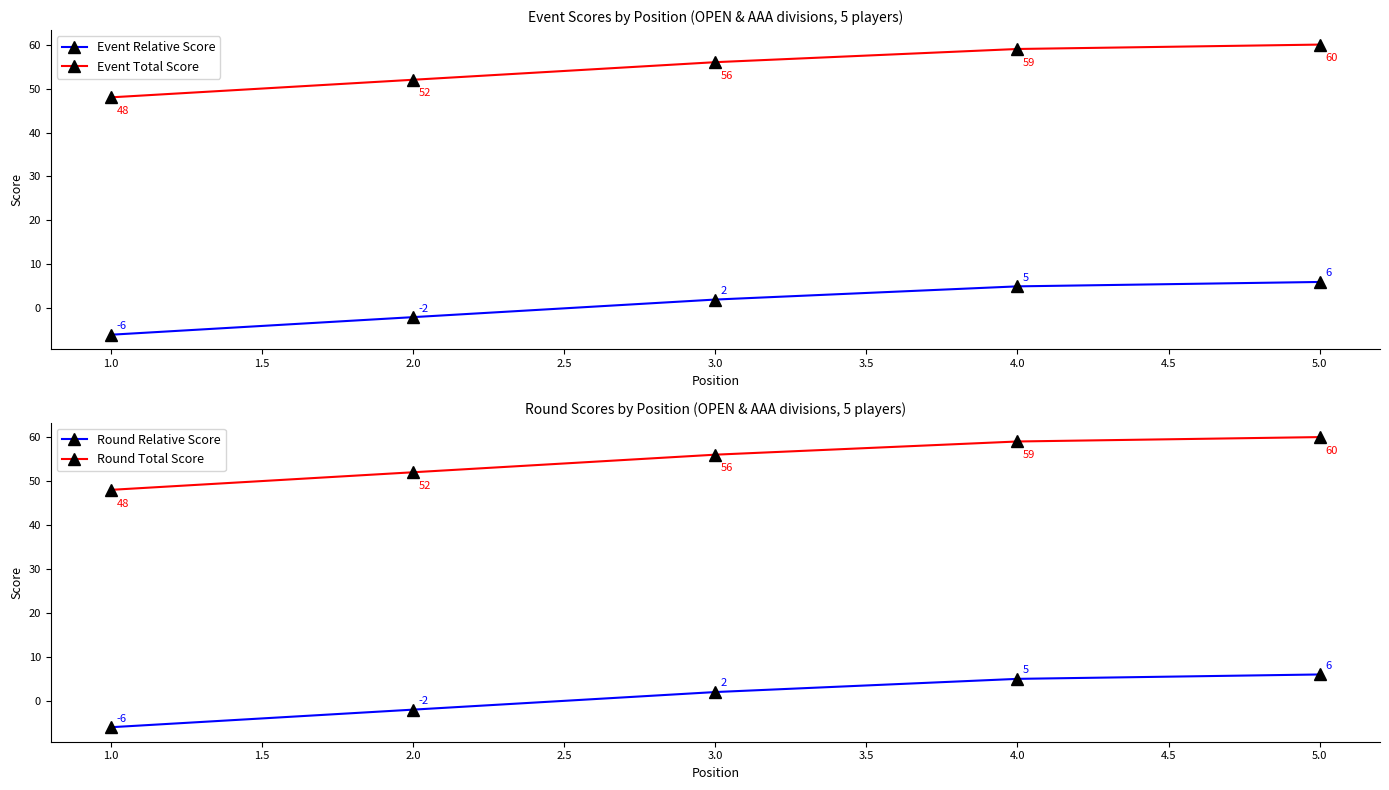

Reading right to left, transcribe all the data shown in this chart.

Event Relative Score: 6	5	2	-2	-6
Event Total Score: 60	59	56	52	48
Round Relative Score: 6	5	2	-2	-6
Round Total Score: 60	59	56	52	48